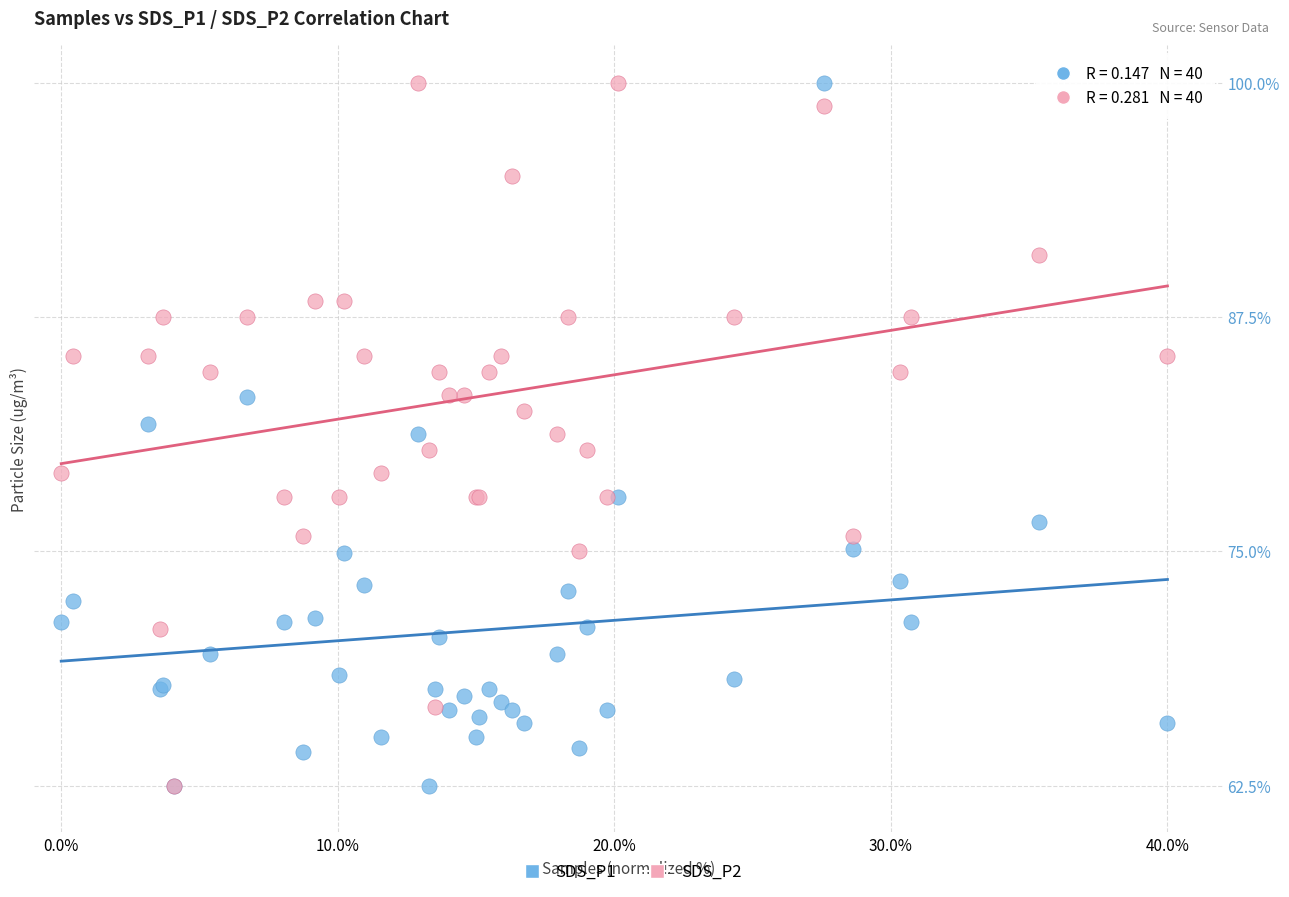

What are all the series names shown in the legend?

SDS_P1, SDS_P2